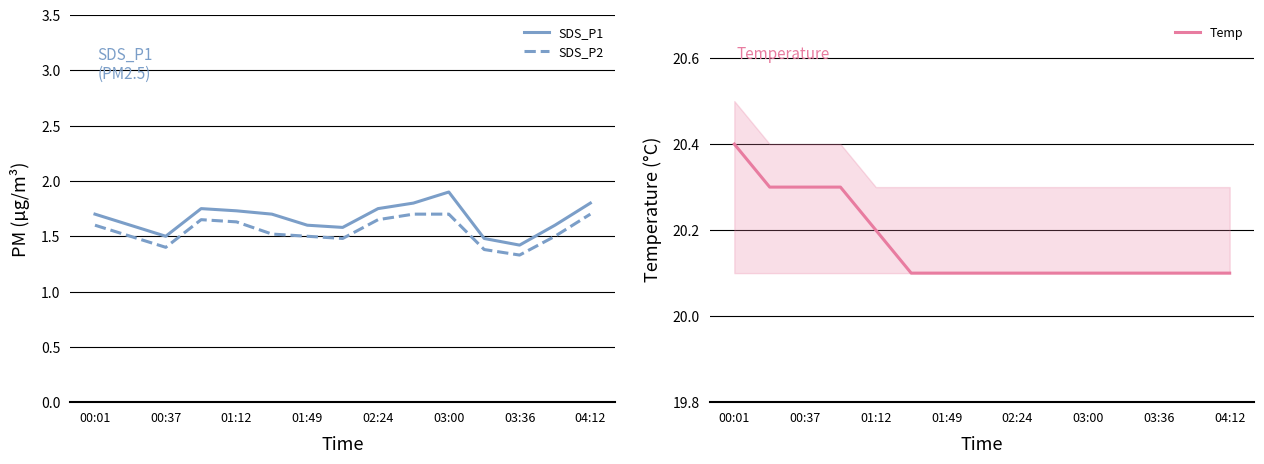

What is the minimum value for SDS_P2?

1.3